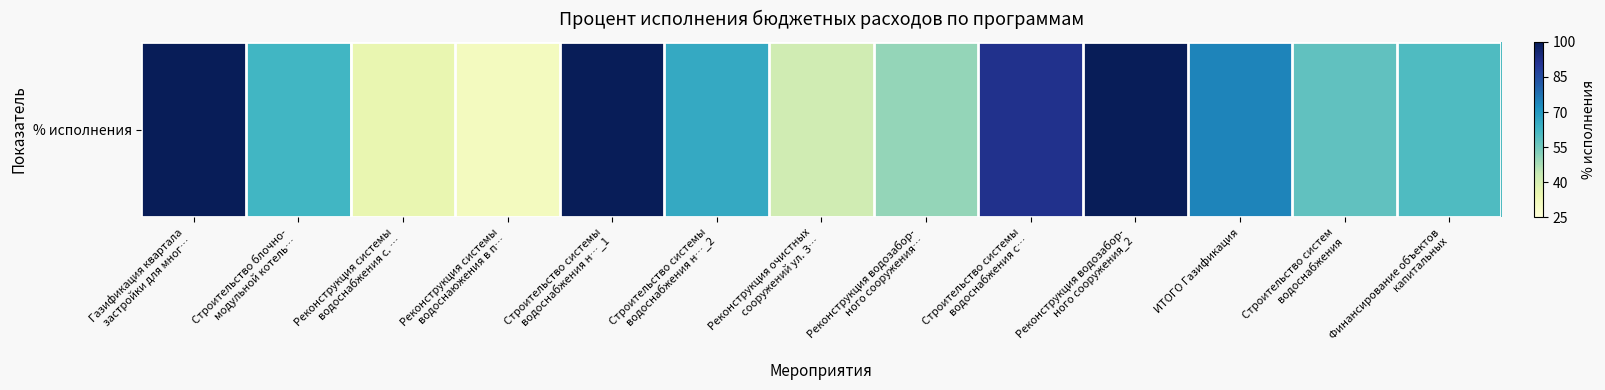

At which label is the value closest to 65?

Строительство системы
водоснабжения н…_2